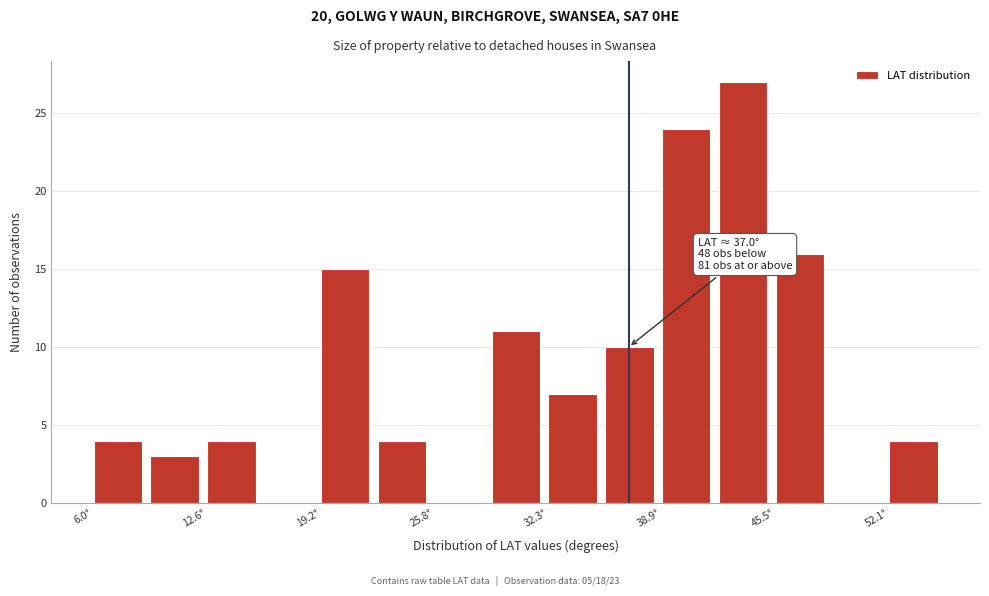

Read against the x-axis, roughly where is the centre of the tallest bar?

44